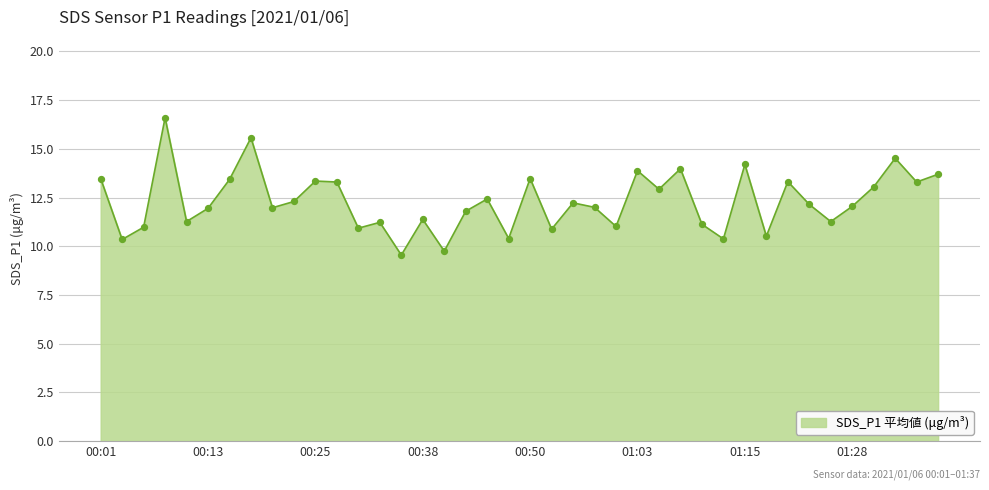

What is the minimum value shown in the chart?

9.6